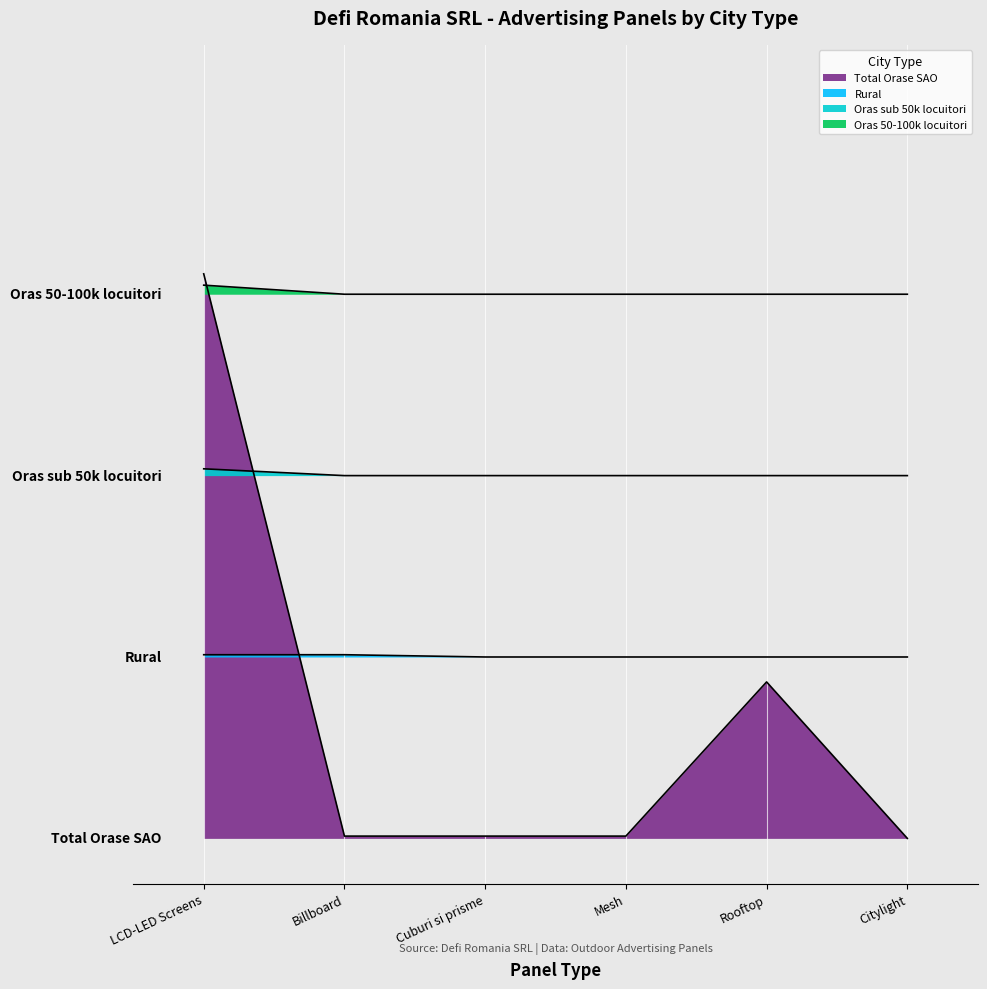

True or false: Citylight (incl.derulabil) and Rooftop cross at least once.

False